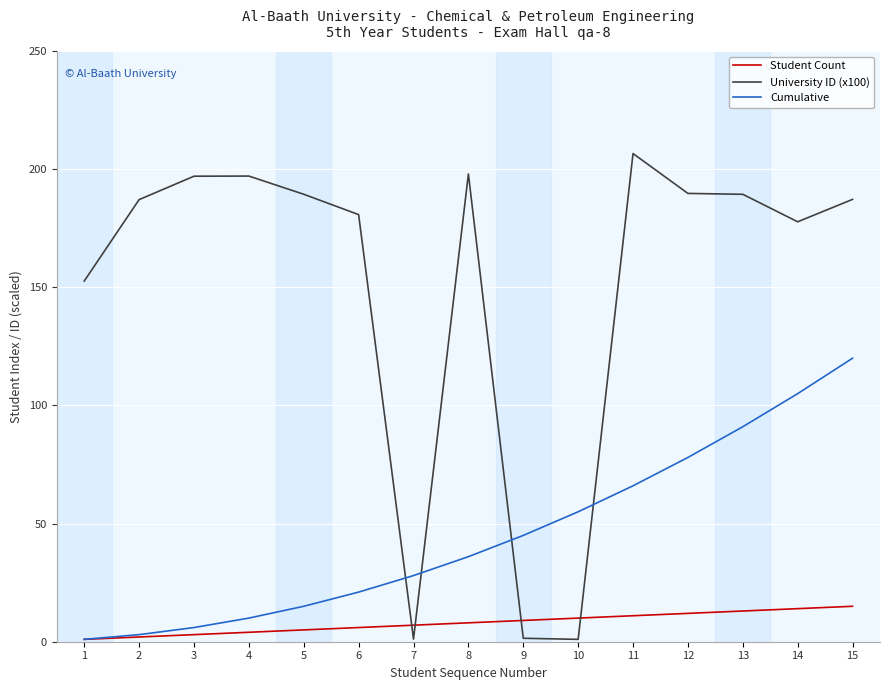

Is the value of University ID (x100) at 6 greater than the value of Cumulative at 3?

Yes